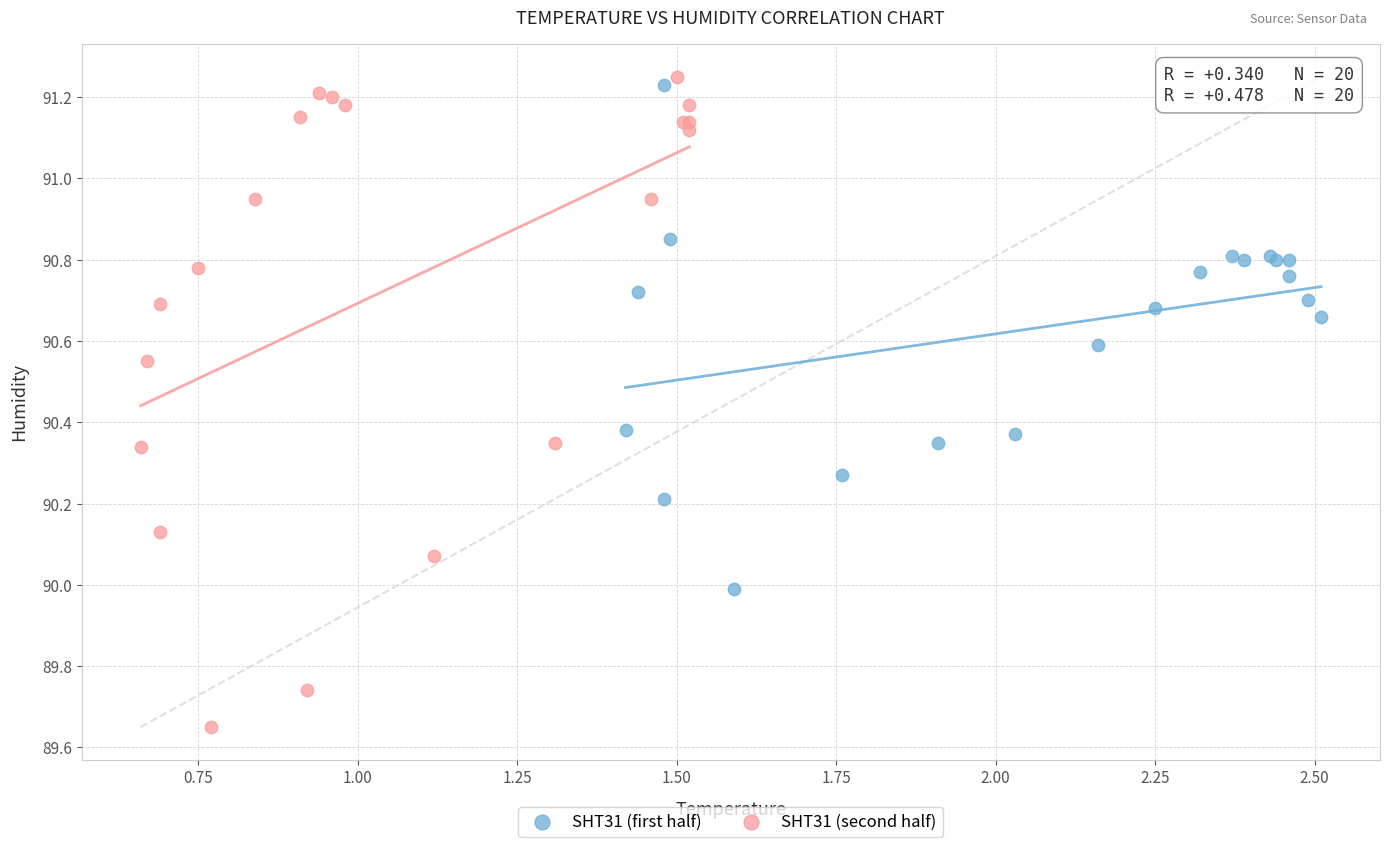

Which series has the widest spread of Y values?

SHT31 (second half)